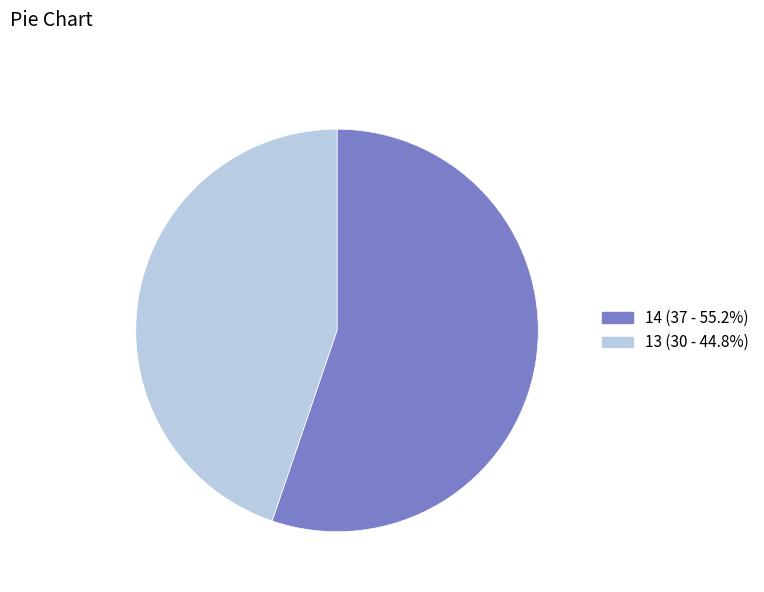

True or false: 13 accounts for 36% of the total.

False